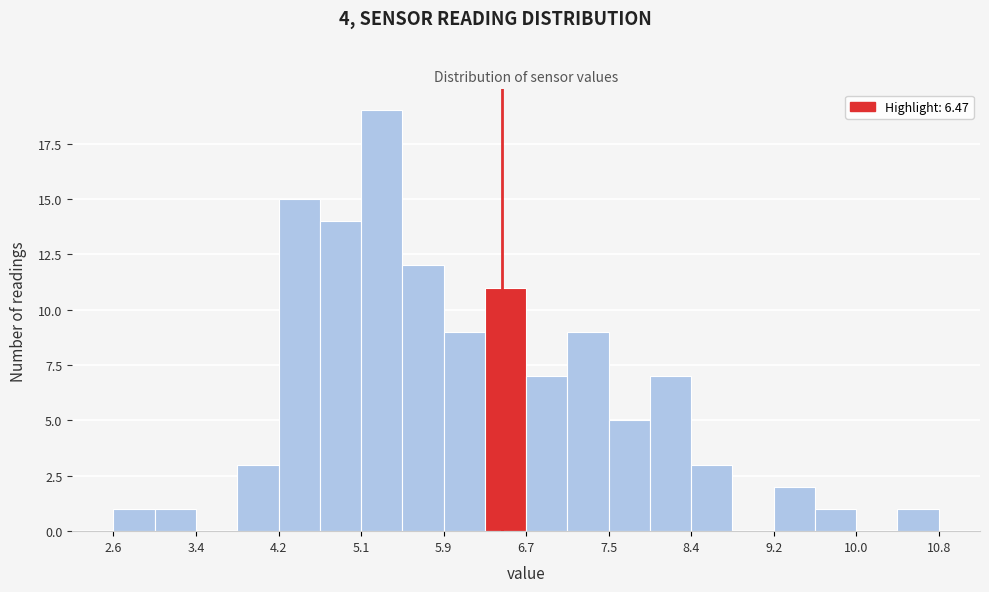

Reading left to right, list every bar in this chart as the range it spans on the x-axis followed by its height. Neither the bar edges nor the heights are printed on the chart, so give them approximately, as read against the axes.

2.6 to 3.0: 1
3.0 to 3.4: 1
3.4 to 3.8: 0
3.8 to 4.2: 3
4.2 to 4.7: 15
4.7 to 5.1: 14
5.1 to 5.5: 19
5.5 to 5.9: 12
5.9 to 6.3: 9
6.3 to 6.7: 11
6.7 to 7.1: 7
7.1 to 7.5: 9
7.5 to 7.9: 5
7.9 to 8.4: 7
8.4 to 8.8: 3
8.8 to 9.2: 0
9.2 to 9.6: 2
9.6 to 10.0: 1
10.0 to 10.4: 0
10.4 to 10.8: 1